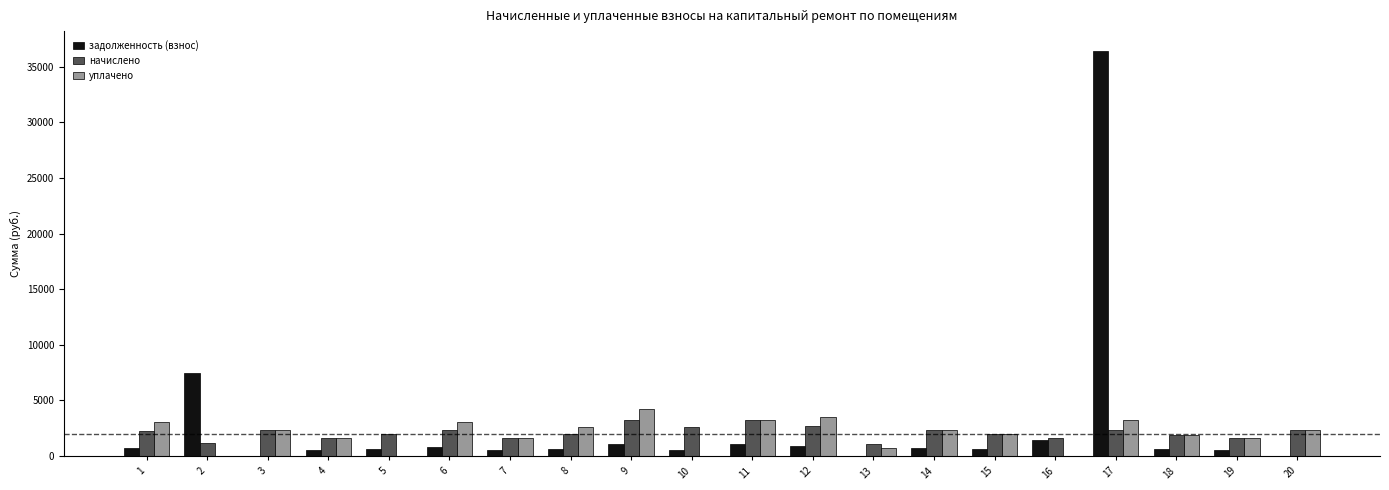

What is the average value of the начислено series?

2117.4